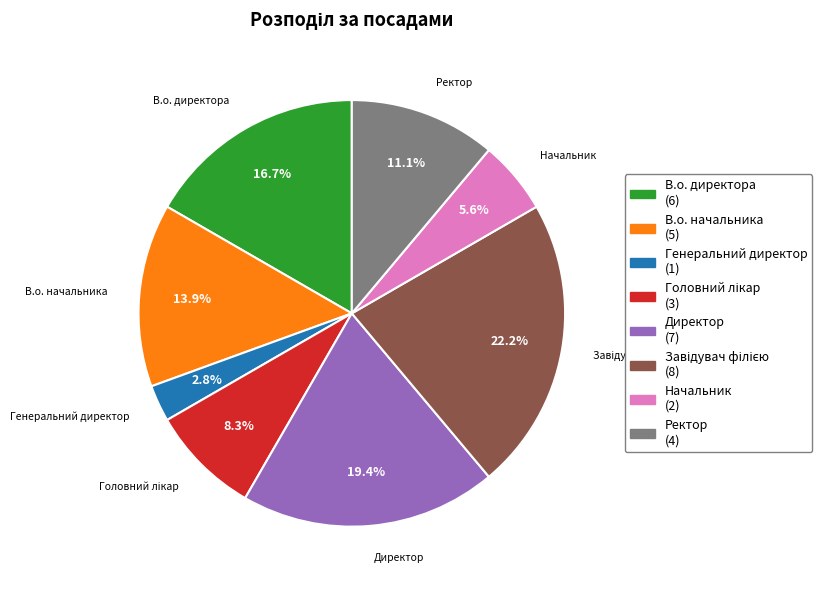

To the nearest percent, what portion does В.о. директора represent?

17%